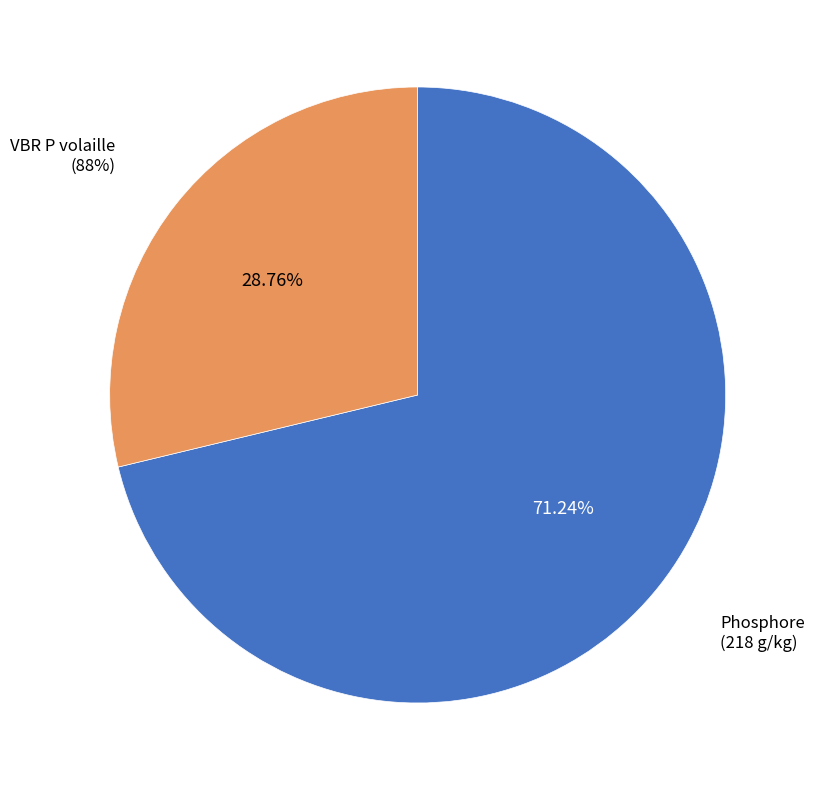

What is the total percentage of Phosphore (218 g/kg) and VBR P volaille (88%)?

100.0%